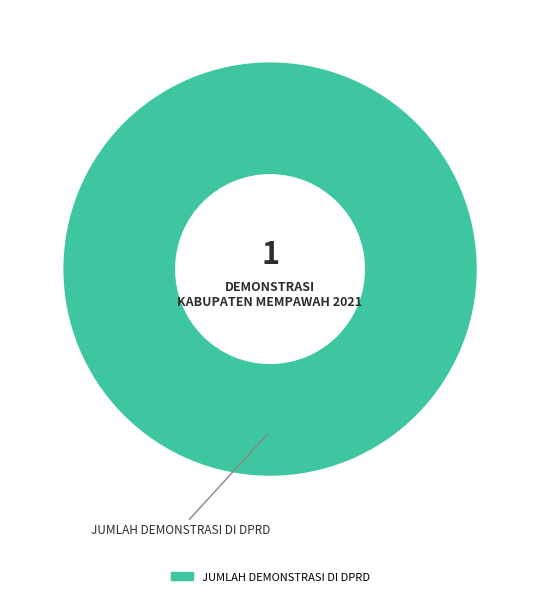

Is there a majority slice in this chart?

Yes